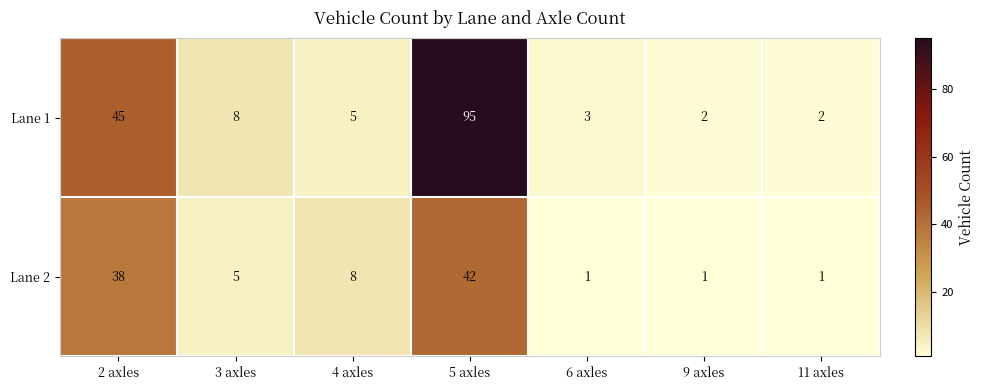

At which category is the sum across all series the highest?

5 axles